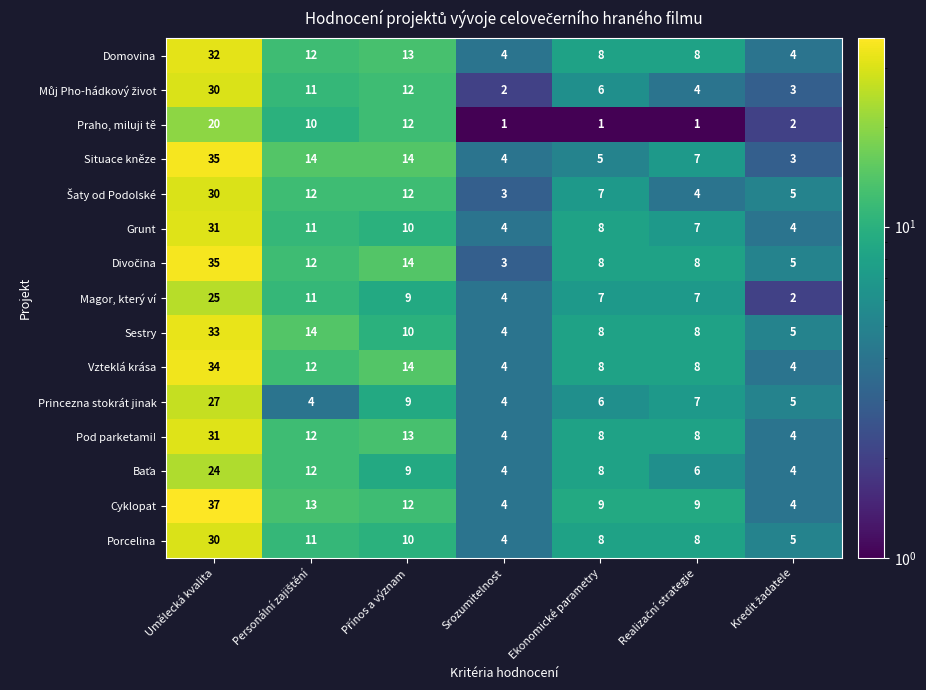

At which label does Porcelina first exceed 8?

Umělecká kvalita